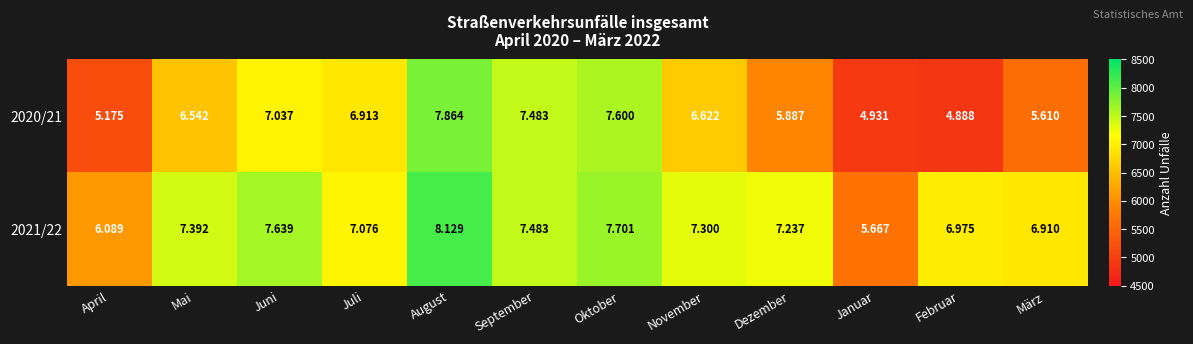

What is the difference between the highest and lowest values at Oktober?

101